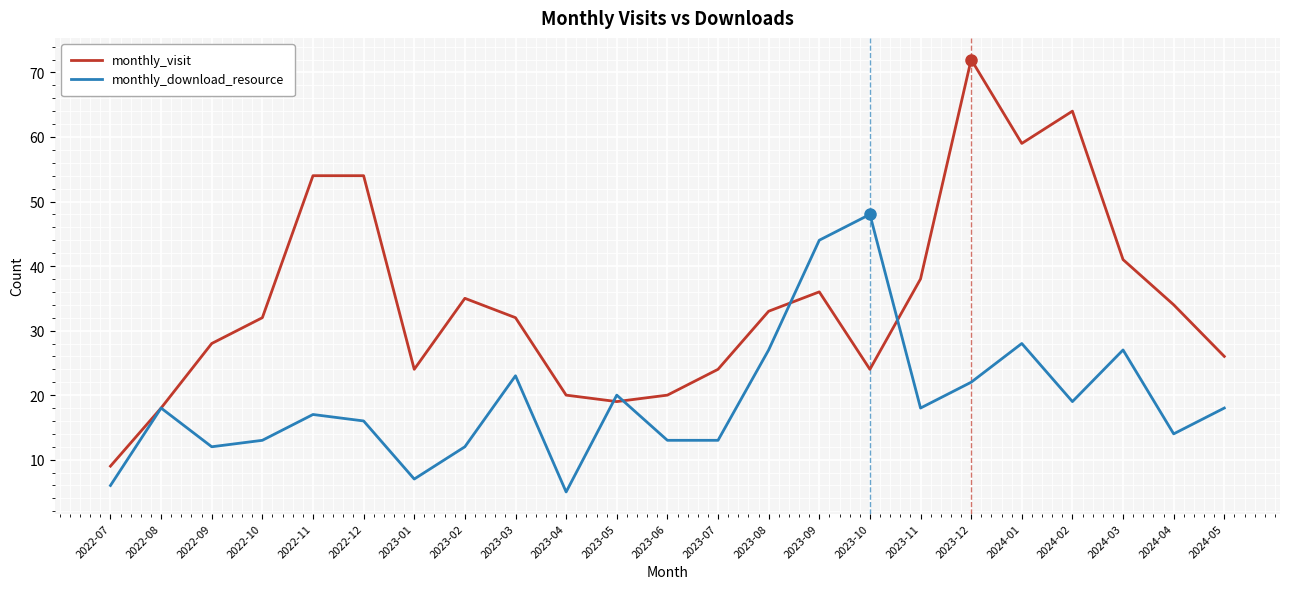

What is the sum of all monthly_visit values?

796